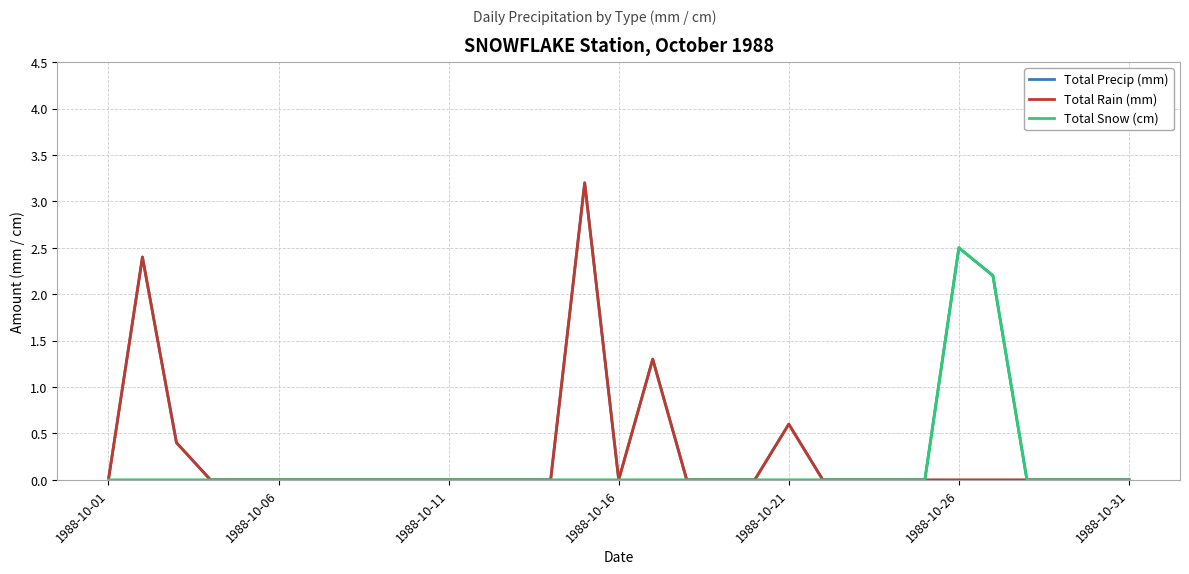

What is the greatest value displayed?

3.2